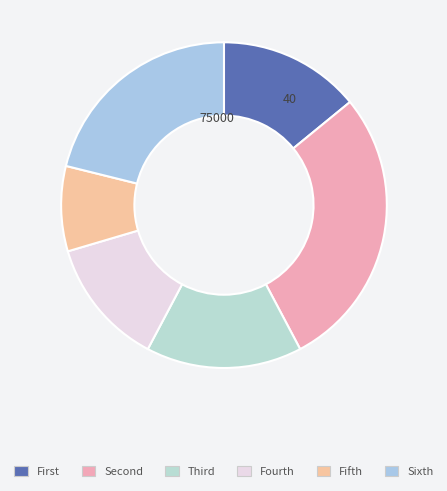

Count the number of slices in the pie.

6